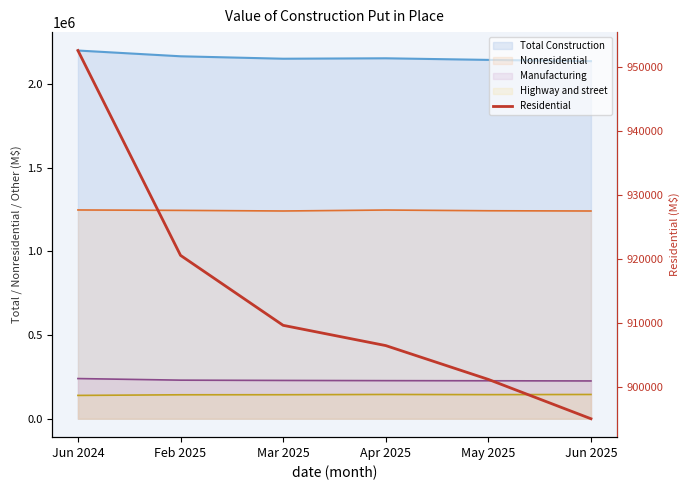

Reading left to right, extract all data points from this chart.

952517	920572	909661	906503	901227	895093